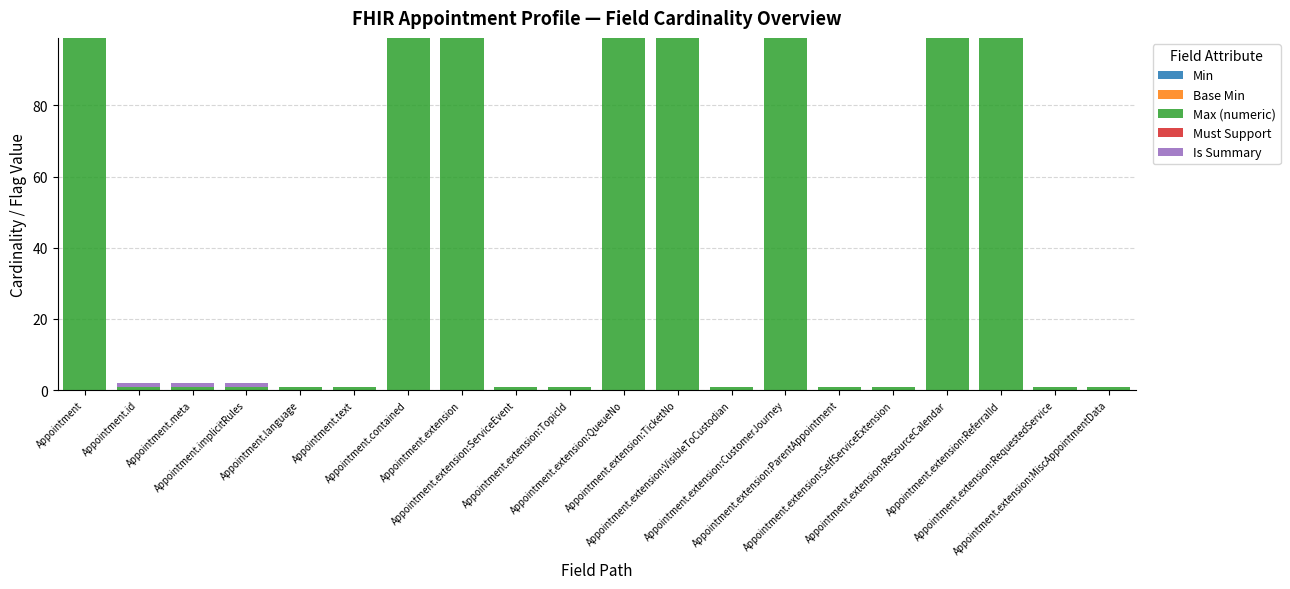

What is the sum of all Max (numeric) values?

804